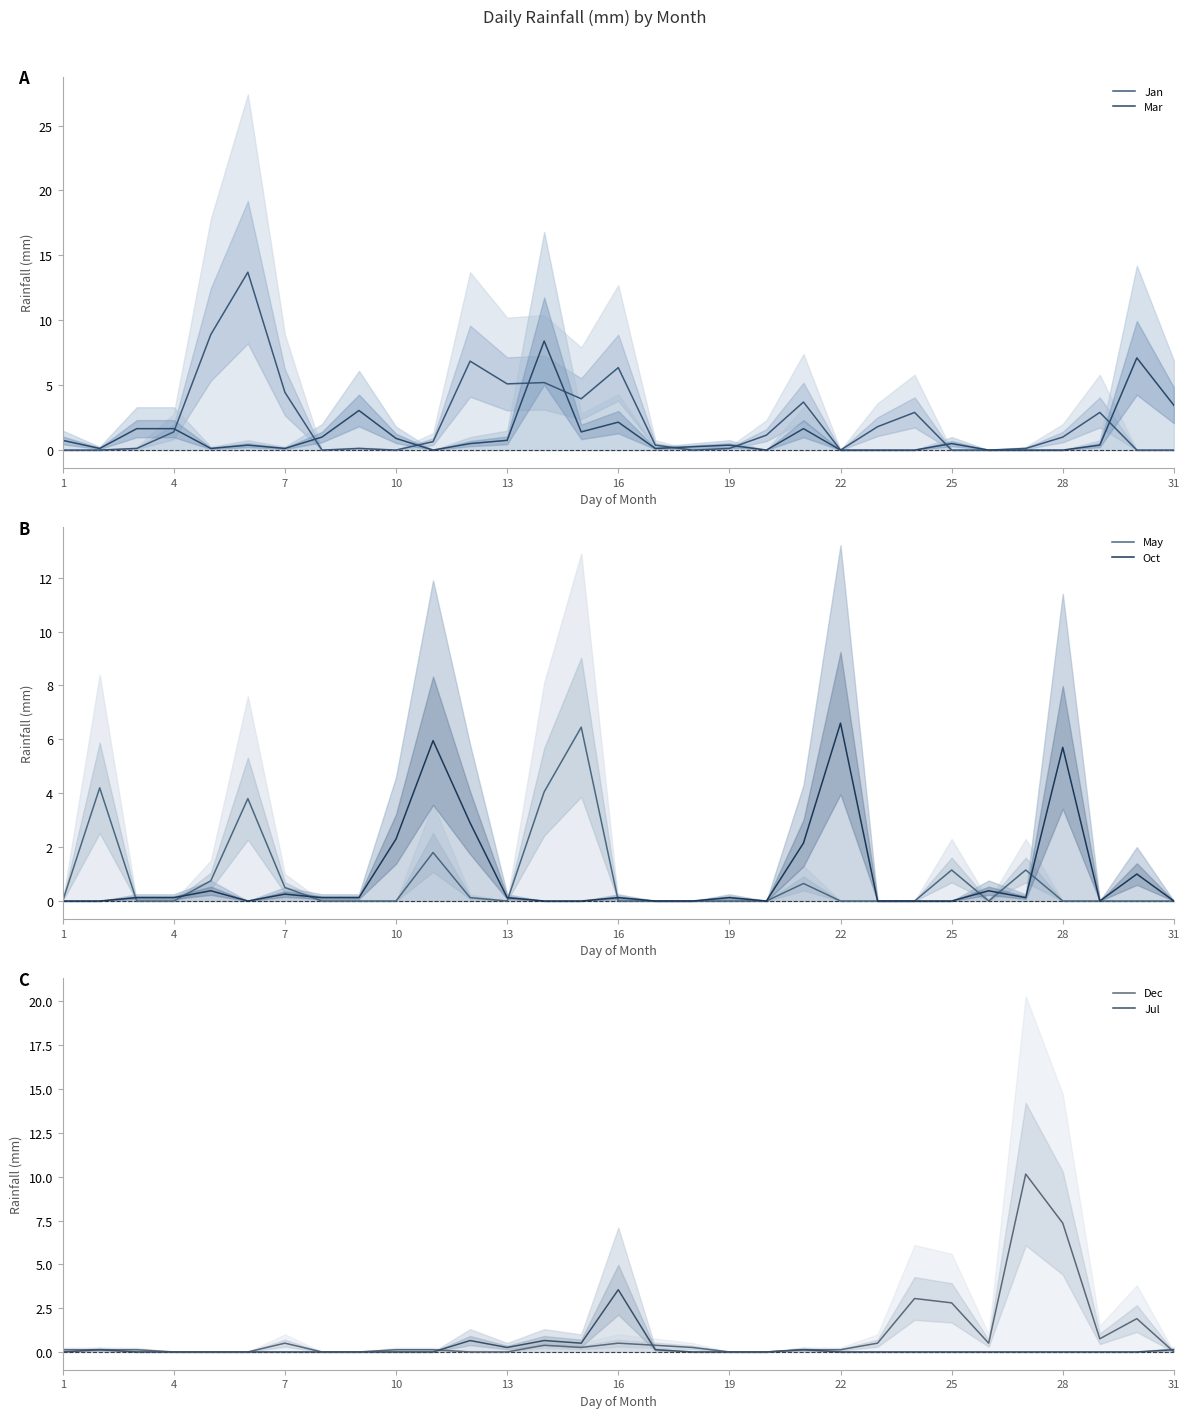

What is the total value across all series at 1?

0.9